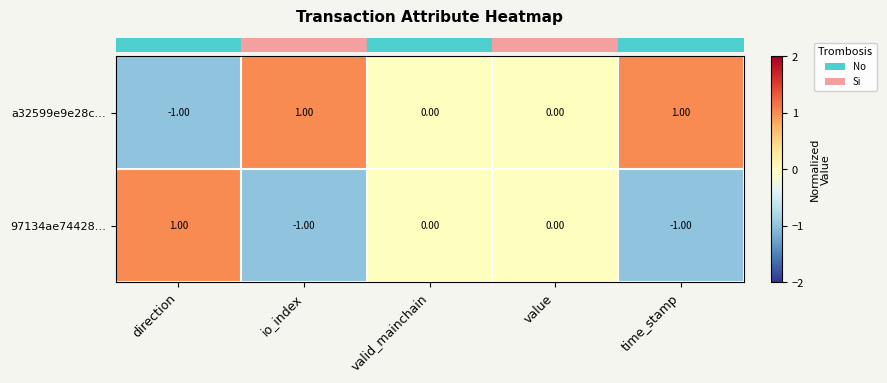

At time_stamp, list the series in order from largest to smallest.

a32599e9e28c…, 97134ae74428…